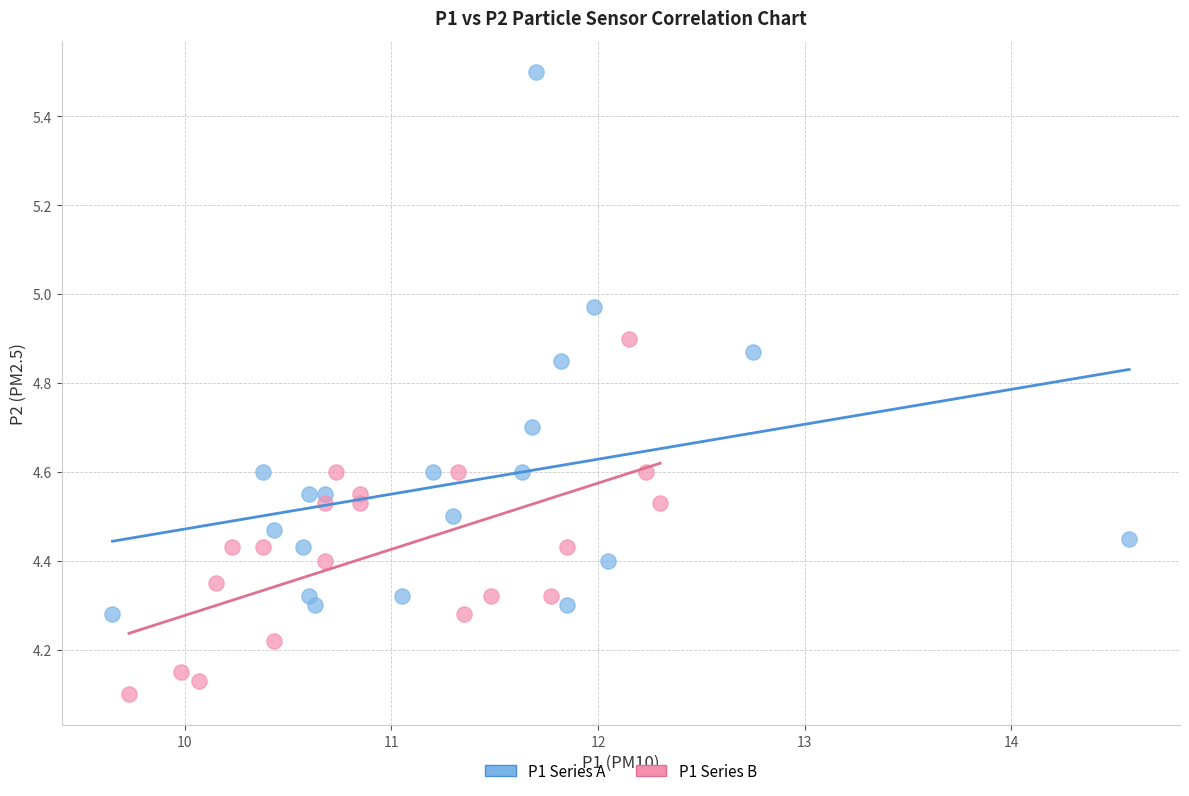

Which series contains the lowest Y value?

P1 Series B